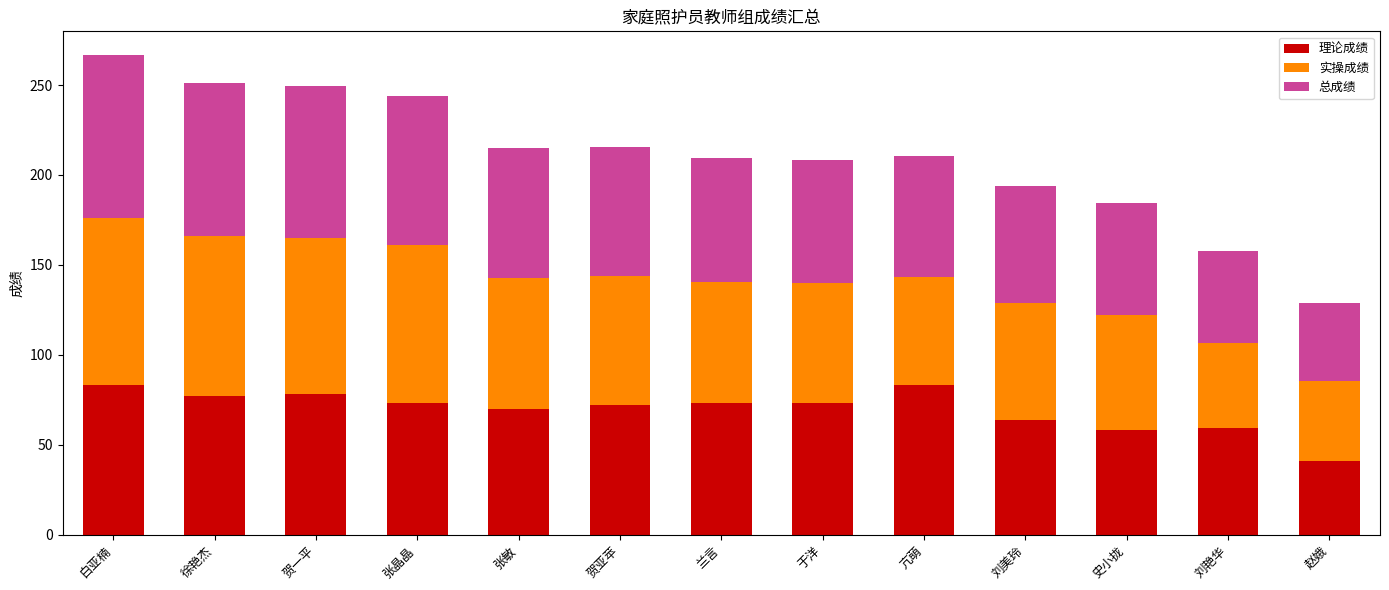

Is it true that 理论成绩 equals 39.2 at 刘艳华?

False